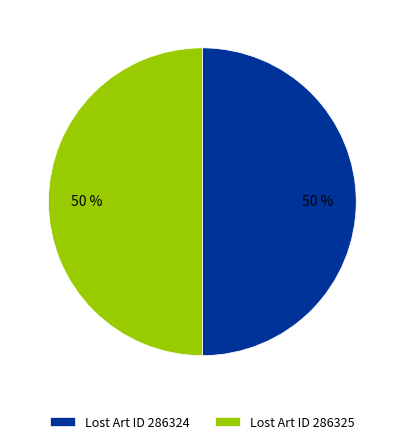

To the nearest percent, what is the combined percentage of Lost Art ID 286324 and Lost Art ID 286325?

100%